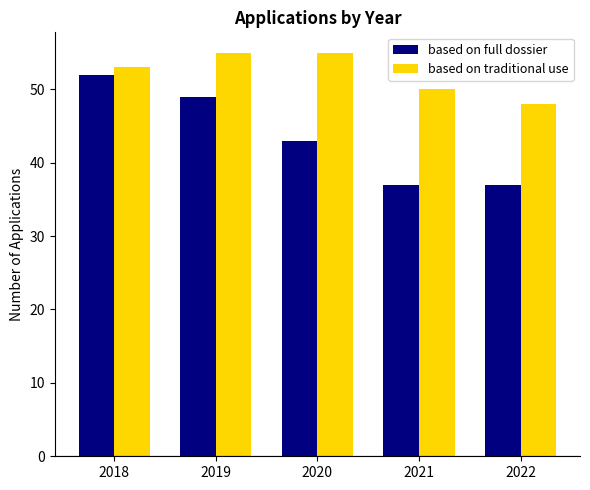

How many data points in based on full dossier are less than 43?

2